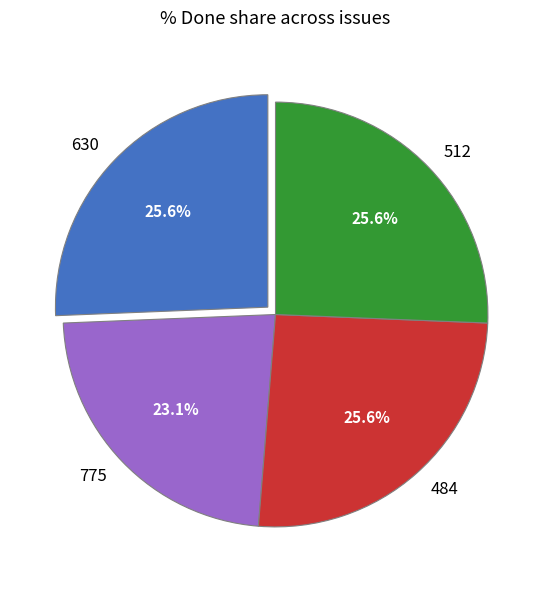

Count the number of slices in the pie.

4